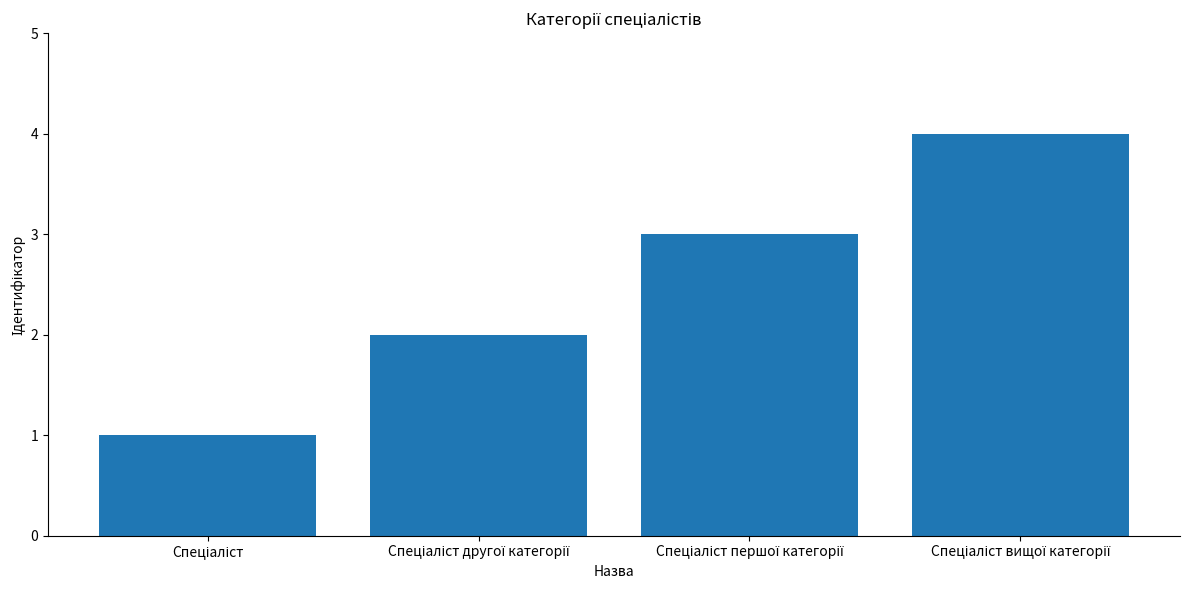

What is the difference between the maximum and minimum values?

3